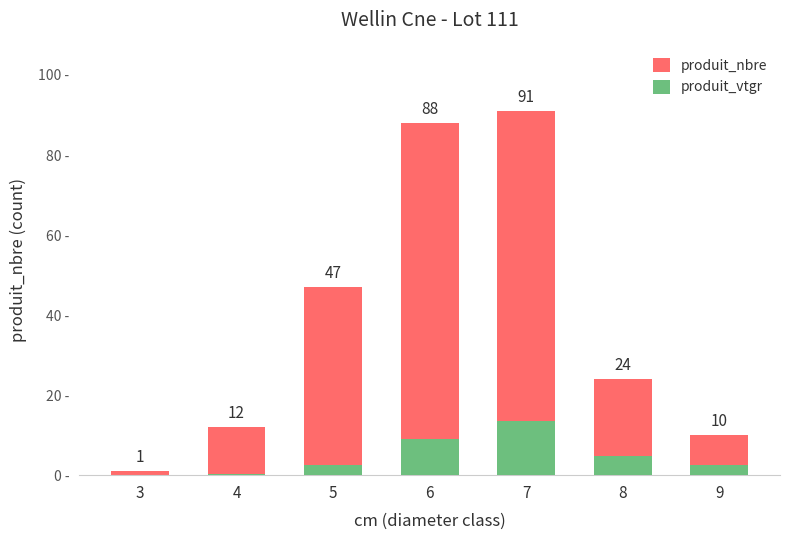

The produit_nbre series shows 67.7 at 5. True or false?

False